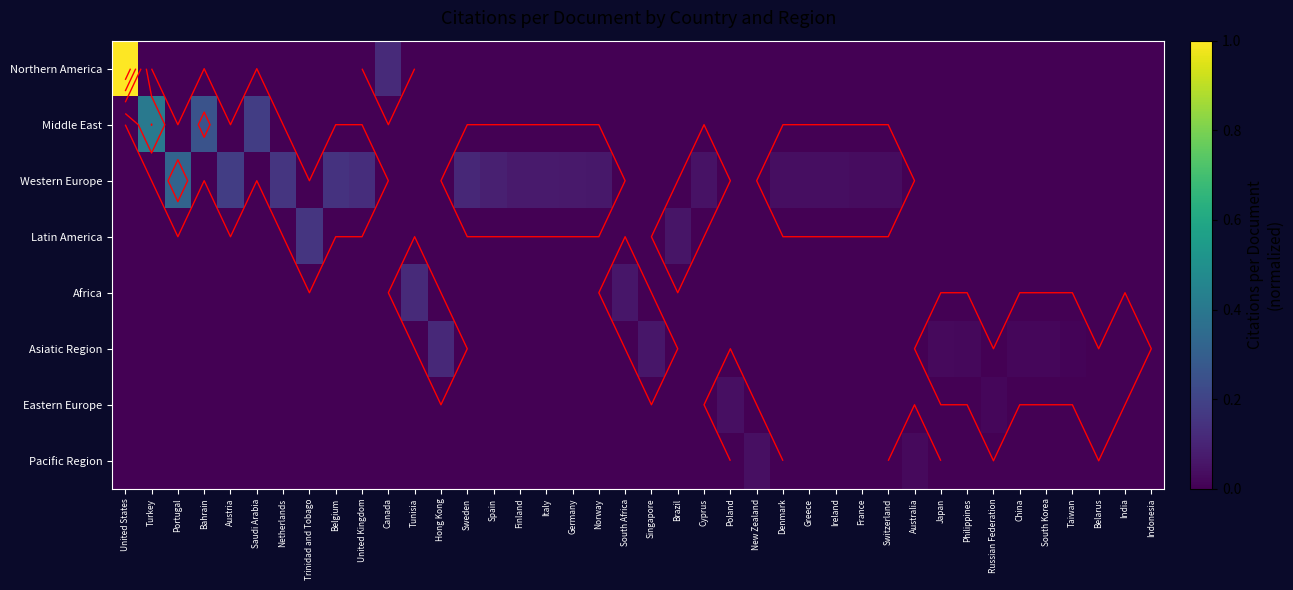

How many categories are shown in the chart?

40